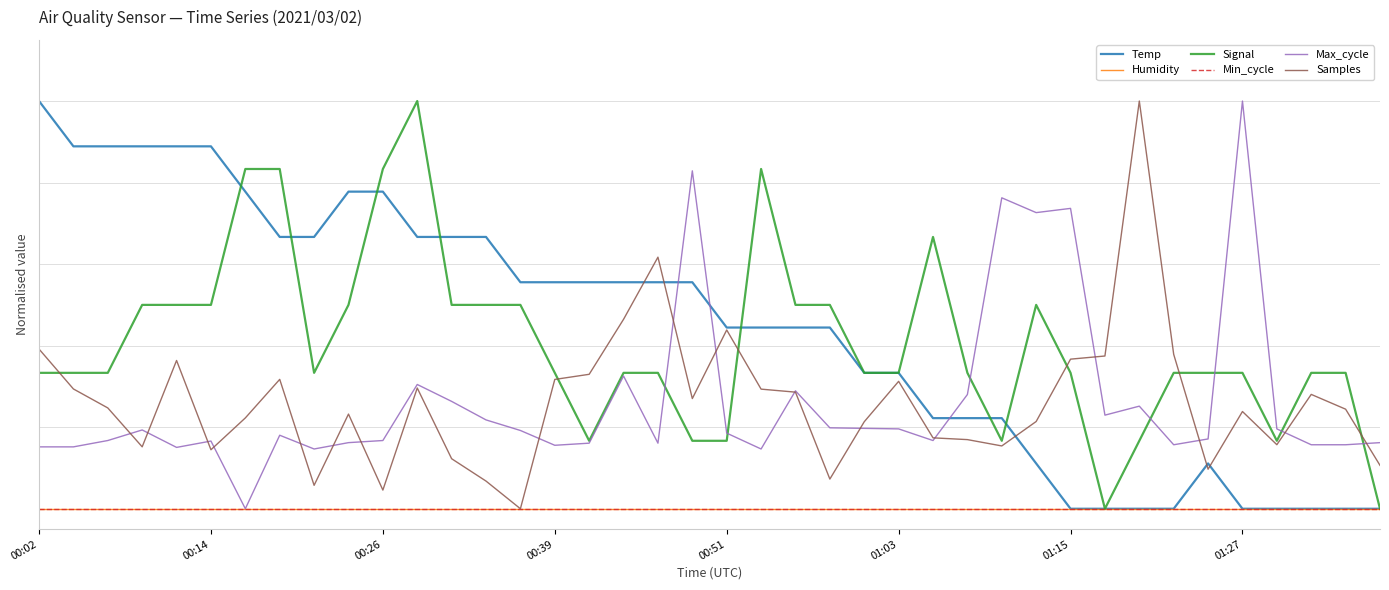

Rank the series by their maximum value, from highest to lowest.

Temp, Signal, Max_cycle, Samples, Humidity, Min_cycle